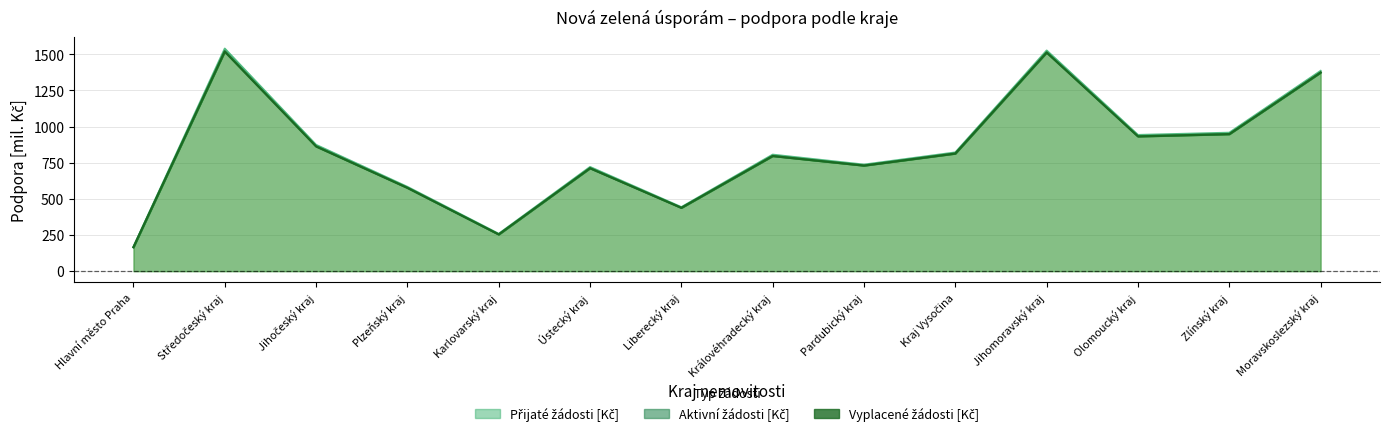

Which category has the highest value in the Aktivní žádosti [Kč] series?

Středočeský kraj